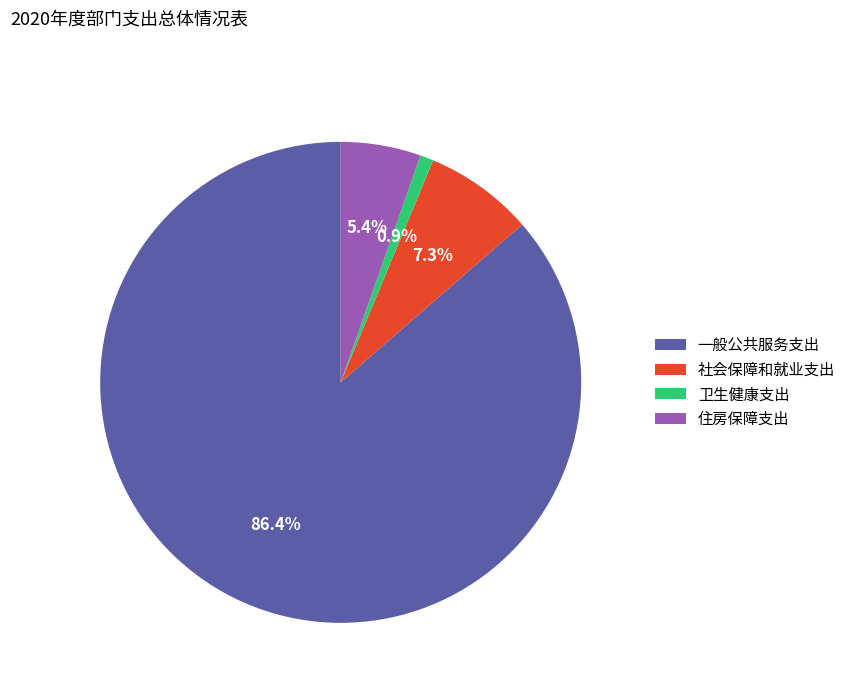

How many slices are in this pie chart?

4